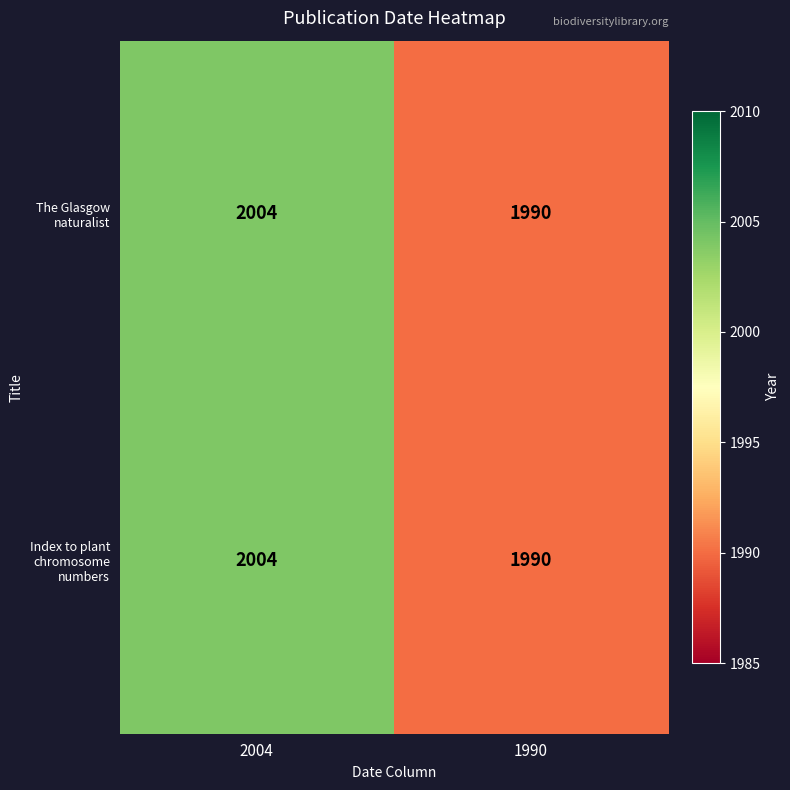

How many categories are shown in the chart?

2